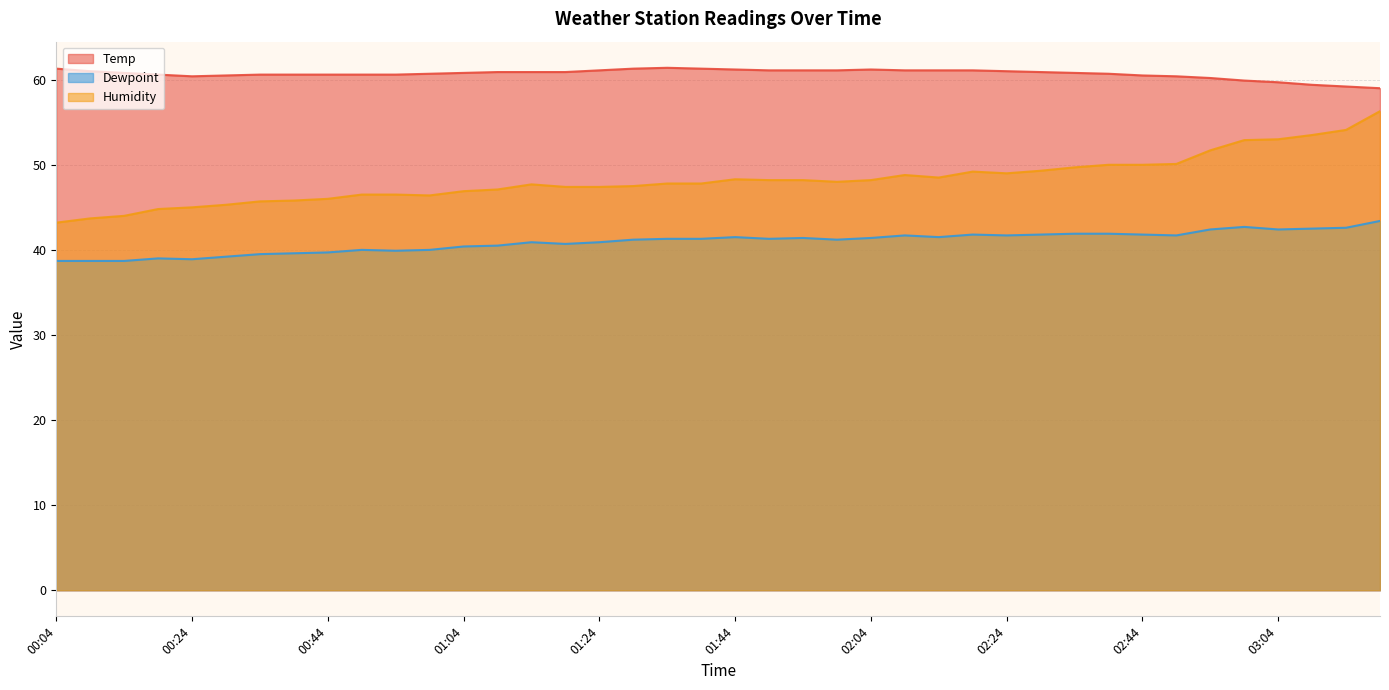

Reading right to left, what are all the values shown in this chart?

Temp: 03:19=59.0	03:14=59.2	03:09=59.4	03:04=59.7	02:59=59.9	02:54=60.2	02:49=60.4	02:44=60.5	02:39=60.7	02:34=60.8	02:29=60.9	02:24=61.0	02:19=61.1	02:14=61.1	02:09=61.1	02:04=61.2	01:59=61.1	01:54=61.1	01:49=61.1	01:44=61.2	01:39=61.3	01:34=61.4	01:29=61.3	01:24=61.1	01:19=60.9	01:14=60.9	01:09=60.9	01:04=60.8	00:59=60.7	00:54=60.6	00:49=60.6	00:44=60.6	00:39=60.6	00:34=60.6	00:29=60.5	00:24=60.4	00:19=60.6	00:14=60.8	00:09=61.0	00:04=61.3
Dewpoint: 03:19=43.4	03:14=42.6	03:09=42.5	03:04=42.4	02:59=42.7	02:54=42.4	02:49=41.7	02:44=41.8	02:39=41.9	02:34=41.9	02:29=41.8	02:24=41.7	02:19=41.8	02:14=41.5	02:09=41.7	02:04=41.4	01:59=41.2	01:54=41.4	01:49=41.3	01:44=41.5	01:39=41.3	01:34=41.3	01:29=41.2	01:24=40.9	01:19=40.7	01:14=40.9	01:09=40.5	01:04=40.4	00:59=40.0	00:54=39.9	00:49=40.0	00:44=39.7	00:39=39.6	00:34=39.5	00:29=39.2	00:24=38.9	00:19=39.0	00:14=38.7	00:09=38.7	00:04=38.7
Humidity: 03:19=56.3	03:14=54.1	03:09=53.5	03:04=53.0	02:59=52.9	02:54=51.7	02:49=50.1	02:44=50.0	02:39=50.0	02:34=49.7	02:29=49.3	02:24=49.0	02:19=49.2	02:14=48.5	02:09=48.8	02:04=48.2	01:59=48.0	01:54=48.2	01:49=48.2	01:44=48.3	01:39=47.8	01:34=47.8	01:29=47.5	01:24=47.4	01:19=47.4	01:14=47.7	01:09=47.1	01:04=46.9	00:59=46.4	00:54=46.5	00:49=46.5	00:44=46.0	00:39=45.8	00:34=45.7	00:29=45.3	00:24=45.0	00:19=44.8	00:14=44.0	00:09=43.7	00:04=43.2